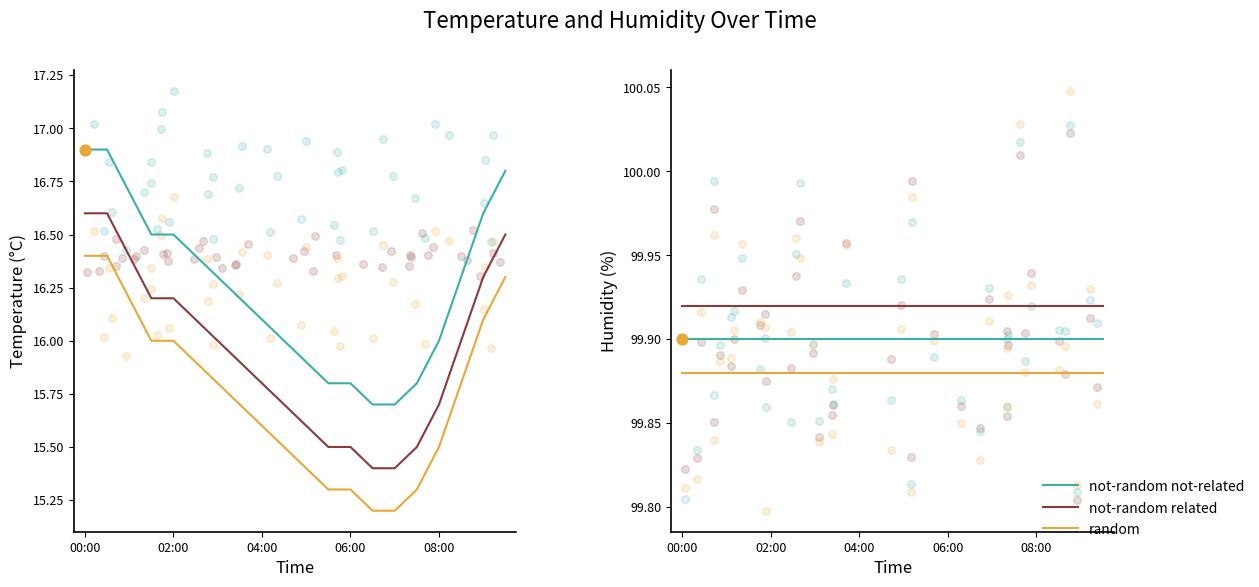

At which category is the sum across all series the highest?

00:00